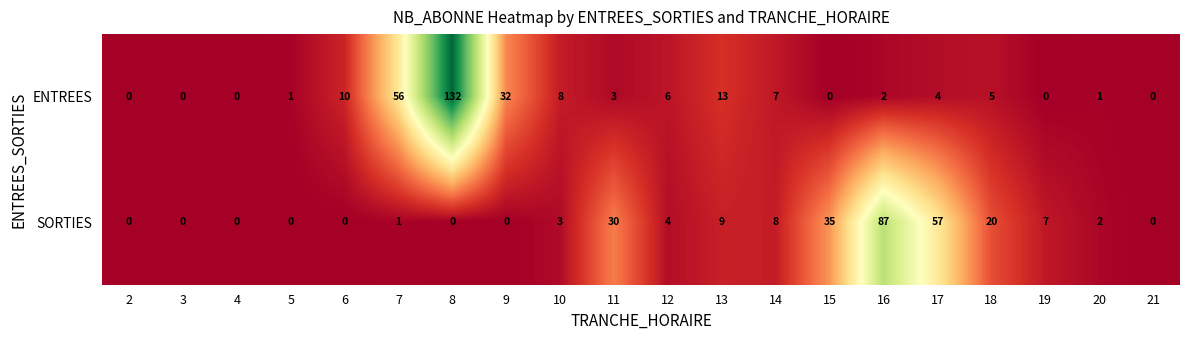

How many positive values does the ENTREES series have?

14